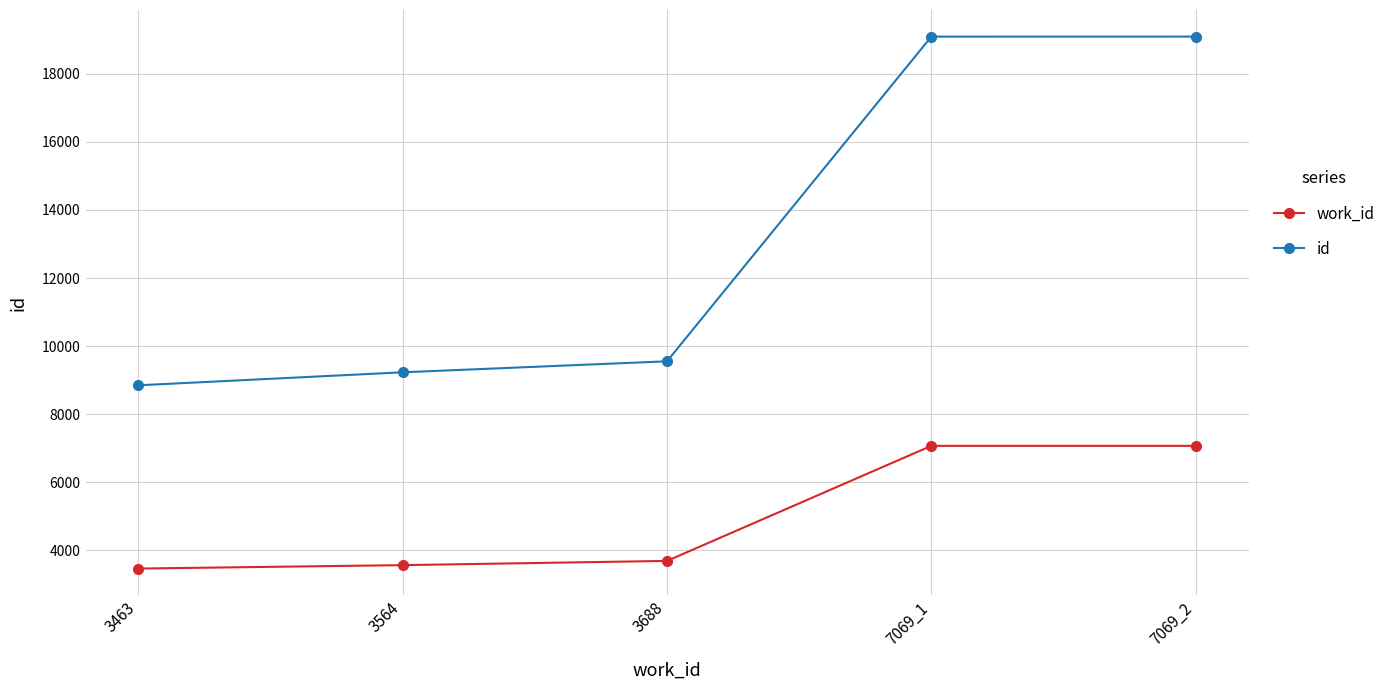

The work_id series shows 1659 at 3564. True or false?

False